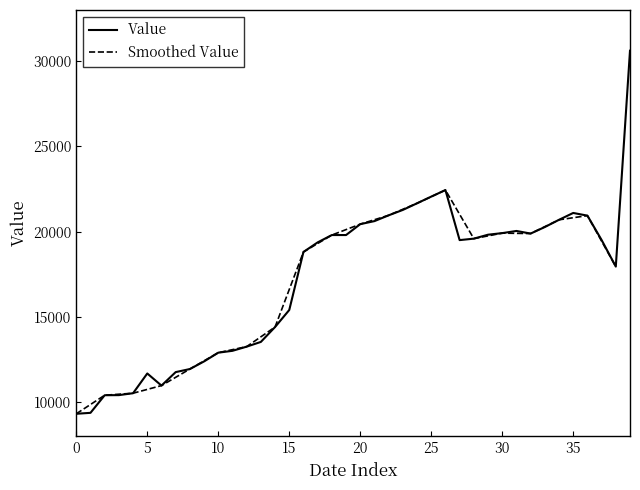

What is the difference between the second highest and minimum values?

13123